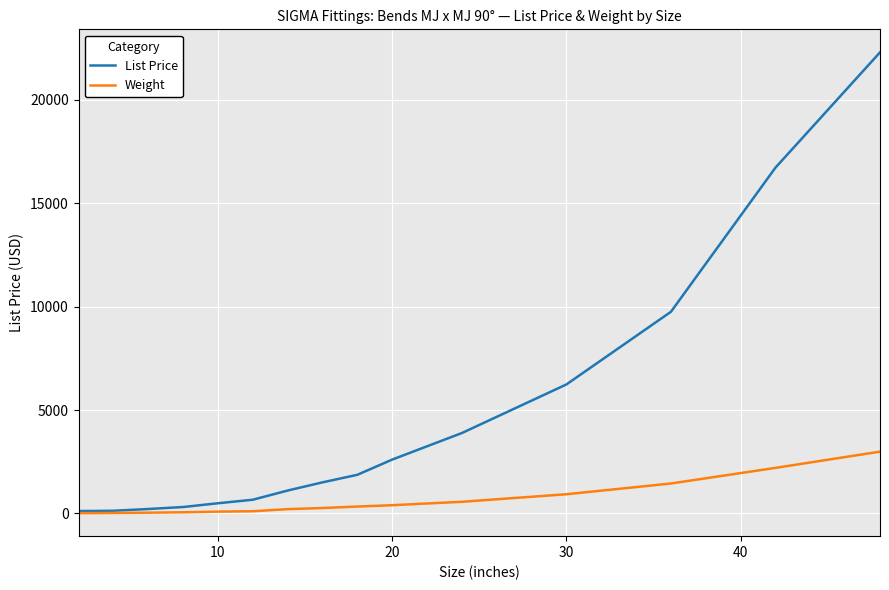

How many lines are shown in the chart?

2